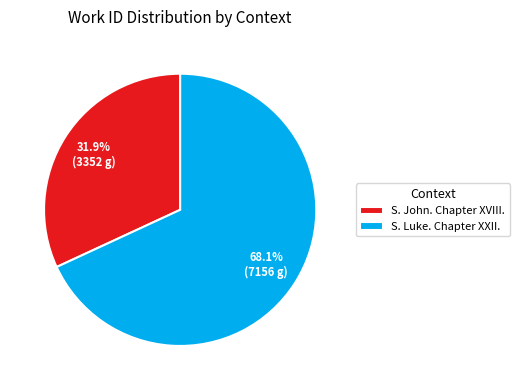

Combined, what portion of the pie is S. Luke. Chapter XXII. and S. John. Chapter XVIII.?

100.0%